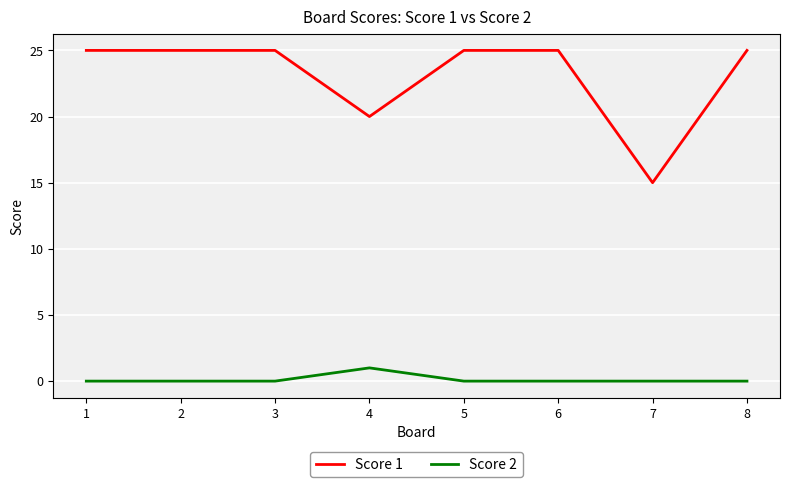

Reading right to left, transcribe all the data shown in this chart.

Score 1: 8=25	7=15	6=25	5=25	4=20	3=25	2=25	1=25
Score 2: 8=0	7=0	6=0	5=0	4=1	3=0	2=0	1=0